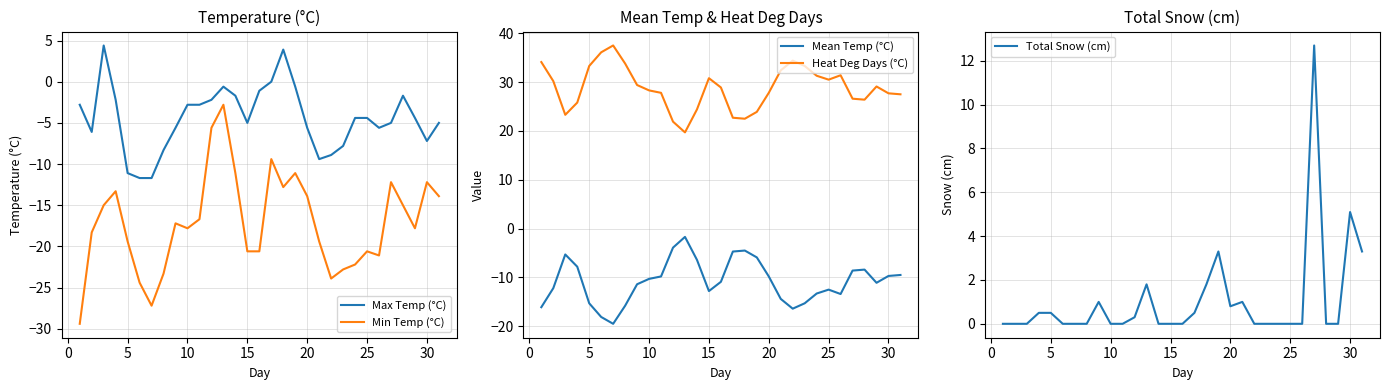

True or false: Total Snow (cm) has a value of 1.8 at 20.

False